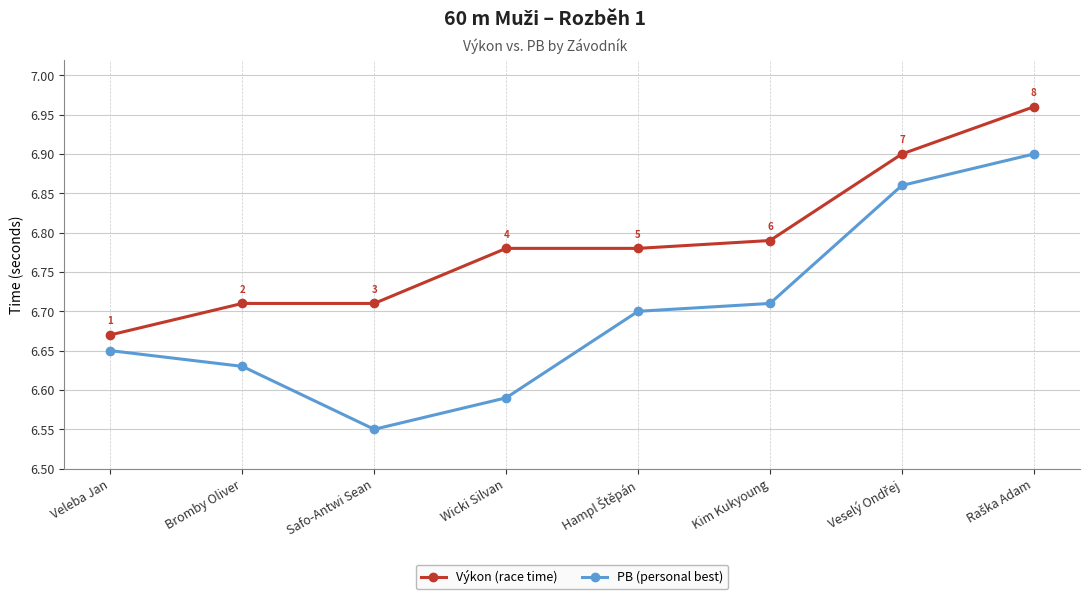

How many interior local valleys does the PB (personal best) series have?

1